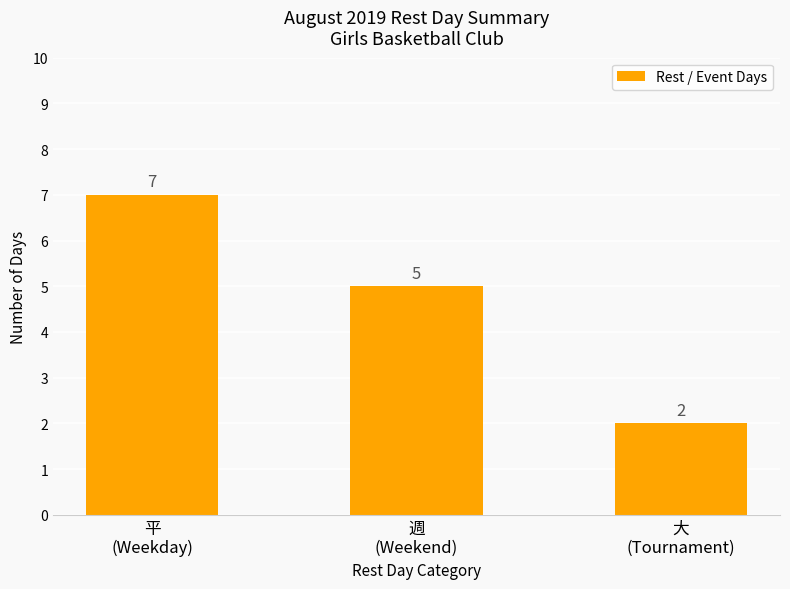

The chart shows a value of 2 at 大
(Tournament). True or false?

True